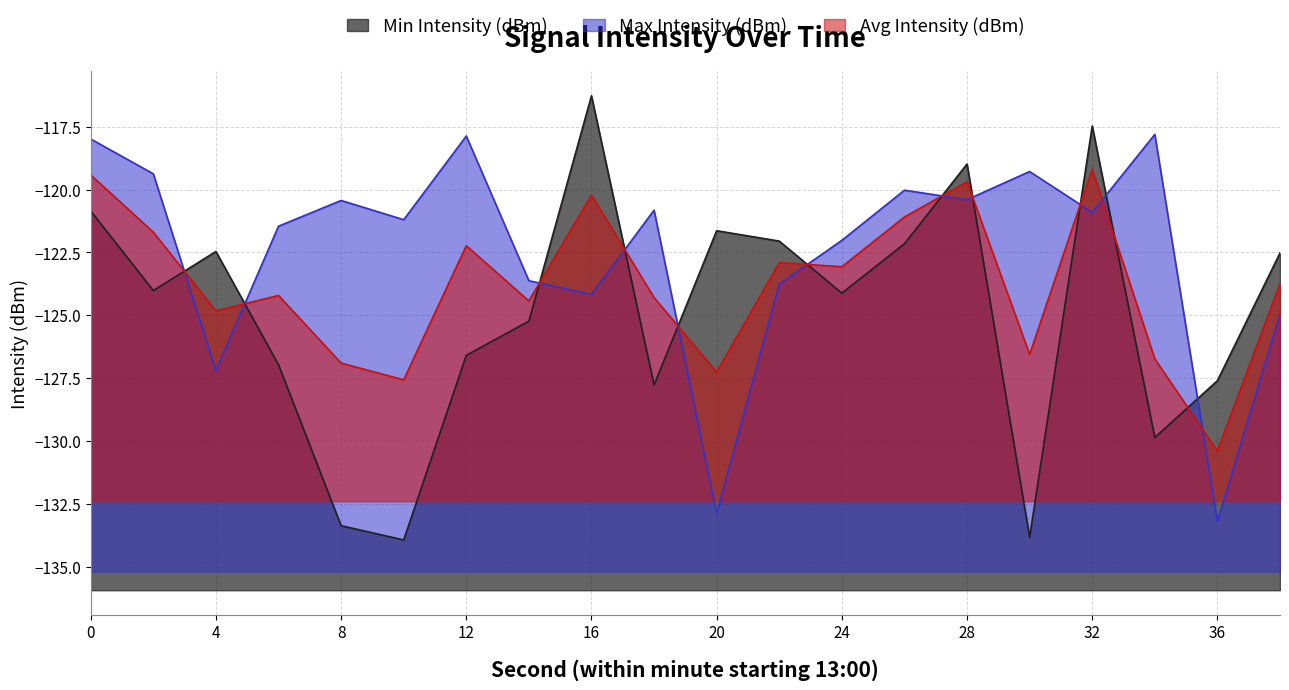

List the series in order of their peak value, highest first.

Min Intensity (dBm), Max Intensity (dBm), Avg Intensity (dBm)